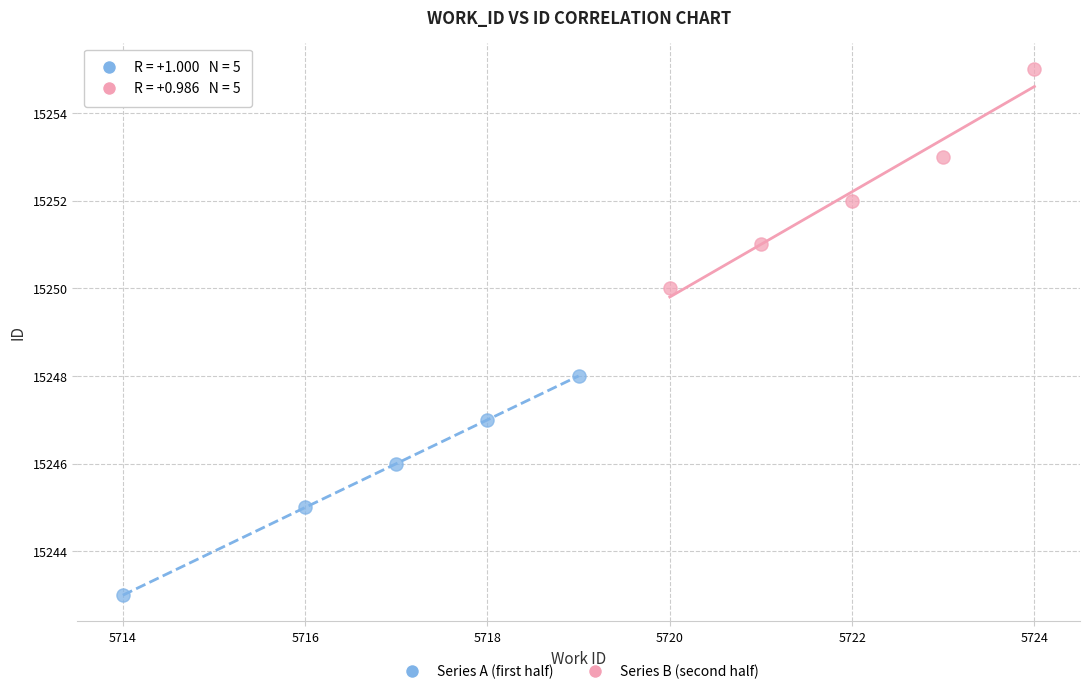

Which series contains the lowest Y value?

Series A (first half)